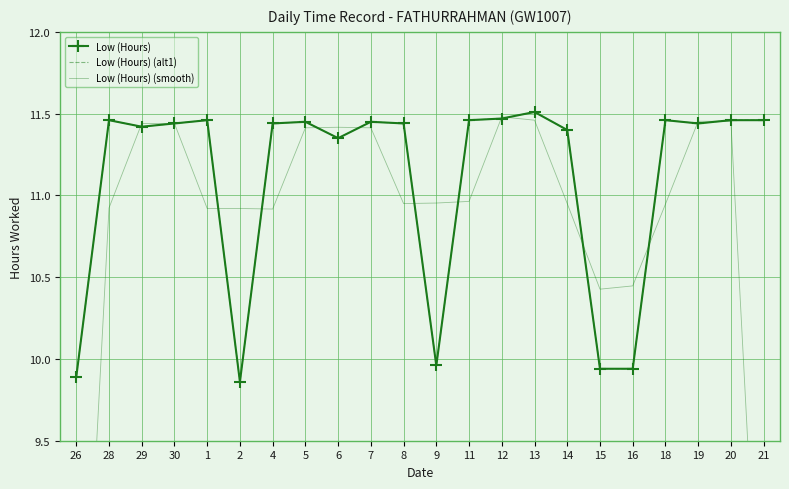

Between which two adjacent categories do Low (Hours) (smooth) and Low (Hours) (alt1) first intersect?

28 and 29